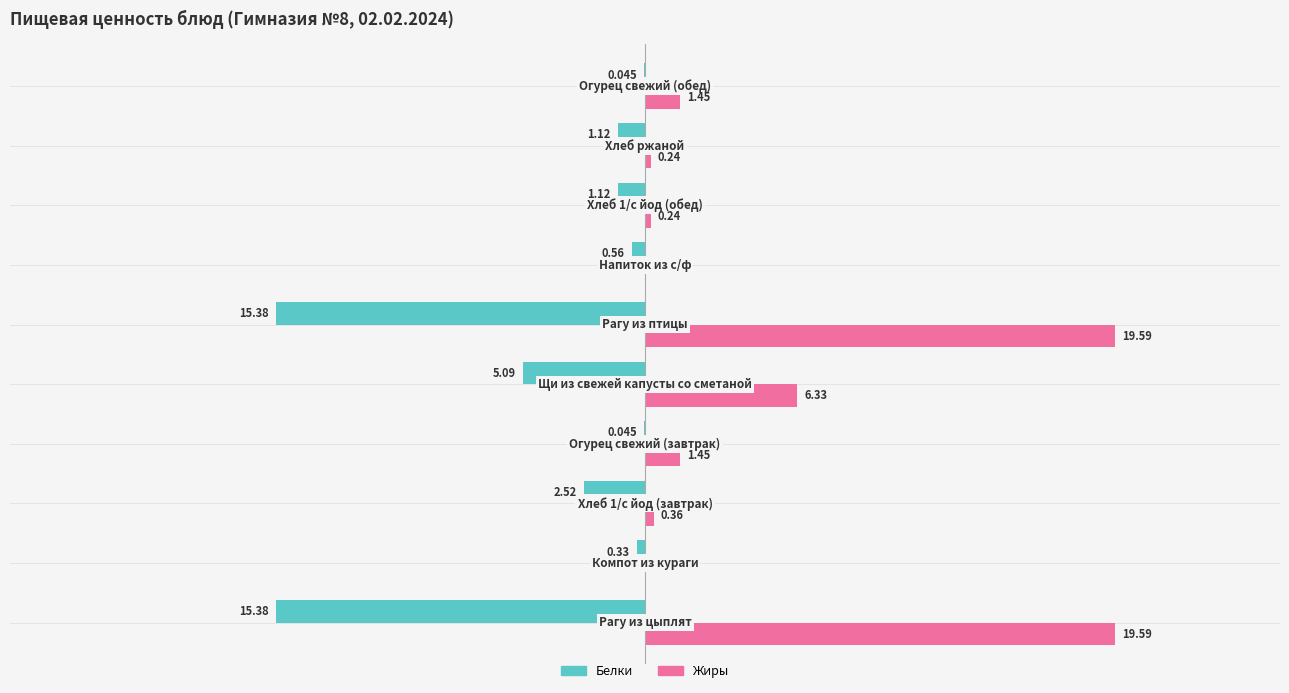

Which series has the largest total across all categories?

Жиры